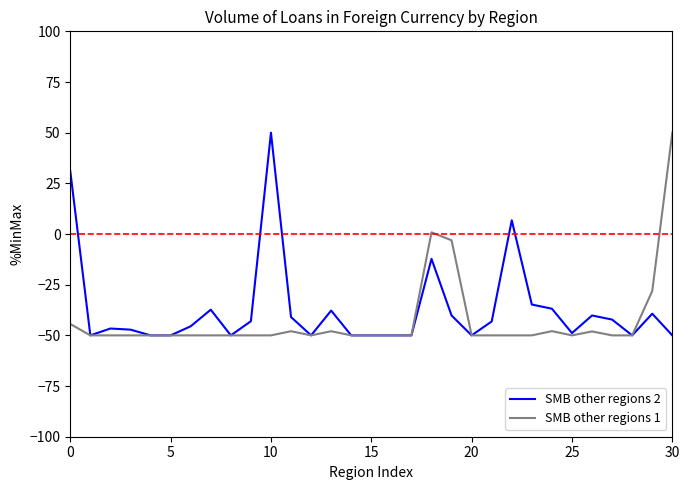

Count the number of categories in the chart.

31